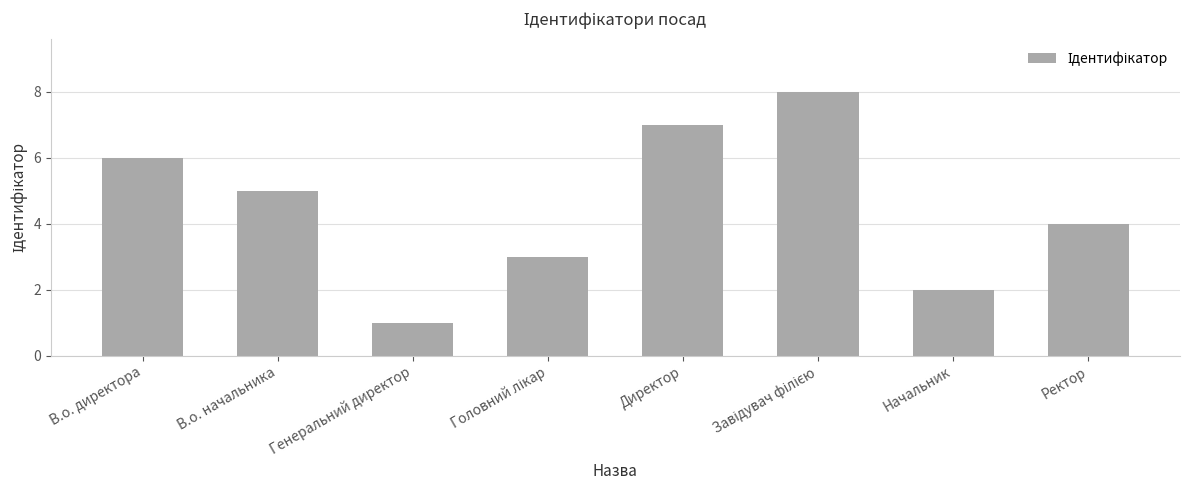

What is the maximum value shown in the chart?

8